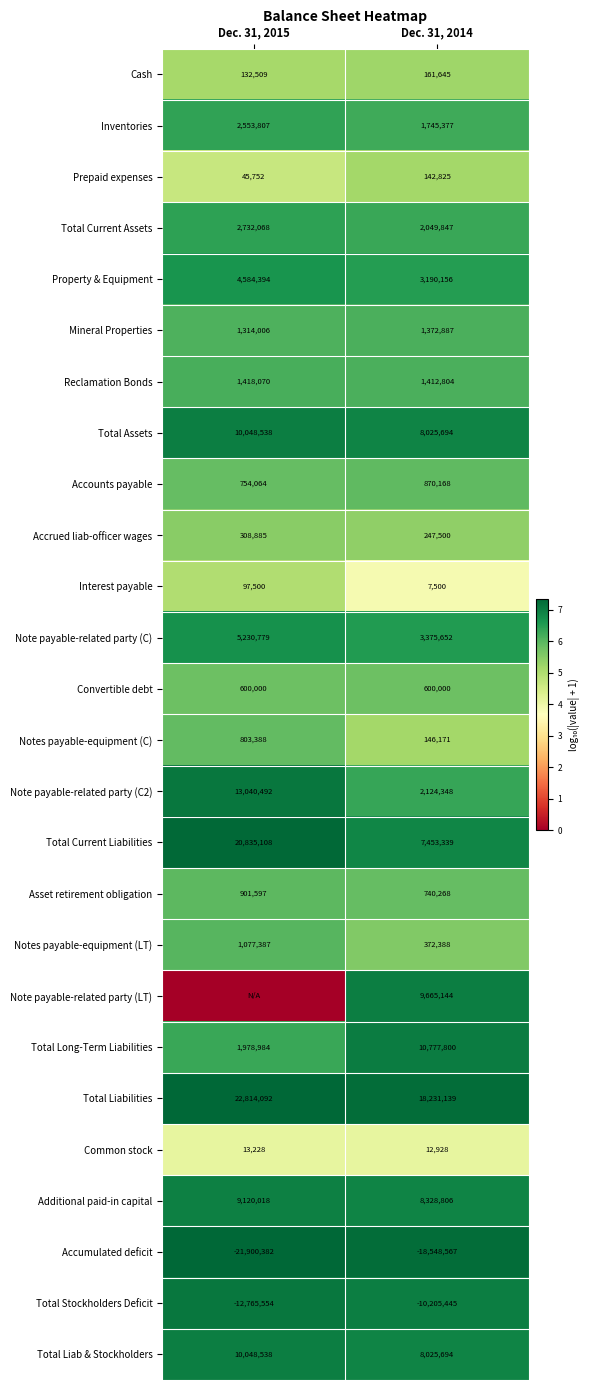

Is it true that Asset retirement obligation equals 9.3 at Dec. 31, 2014?

False